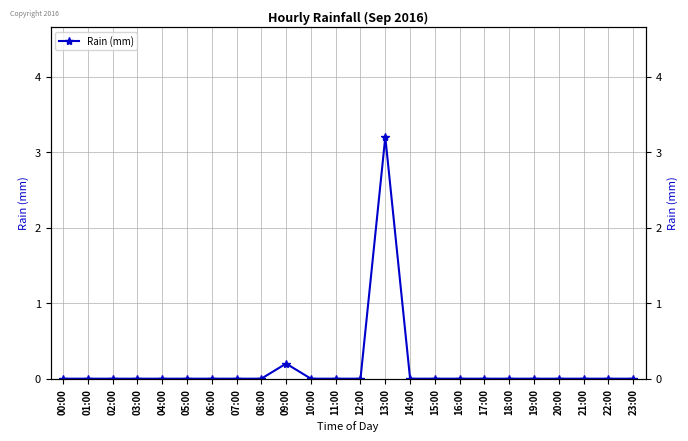

Where is the first local maximum?

09:00